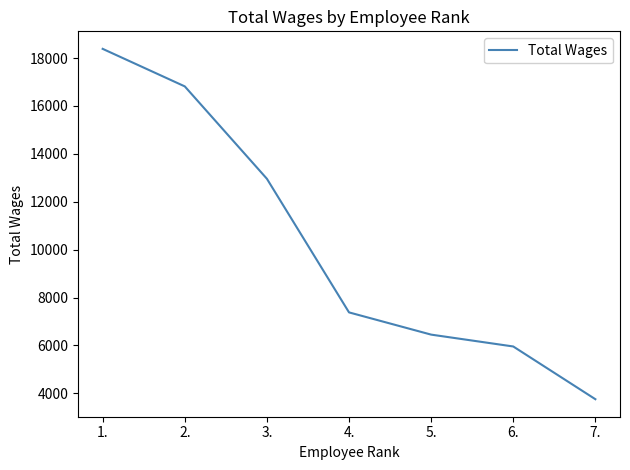

True or false: the data shows 2931 at 4..

False